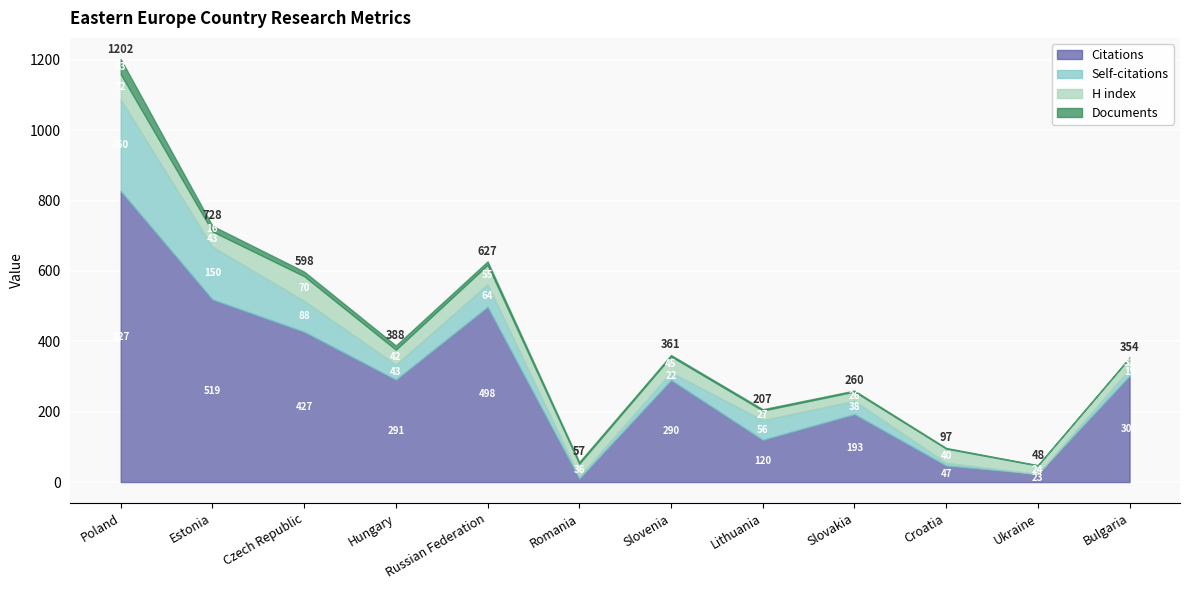

Reading right to left, what are all the values shown in this chart?

Citations: 302	23	47	193	120	290	10	498	291	427	519	827
Self-citations: 19	0	8	38	56	22	6	64	43	88	150	260
H index: 32	24	40	26	27	45	36	55	42	70	43	72
Documents: 1	1	2	3	4	4	5	10	12	13	16	43